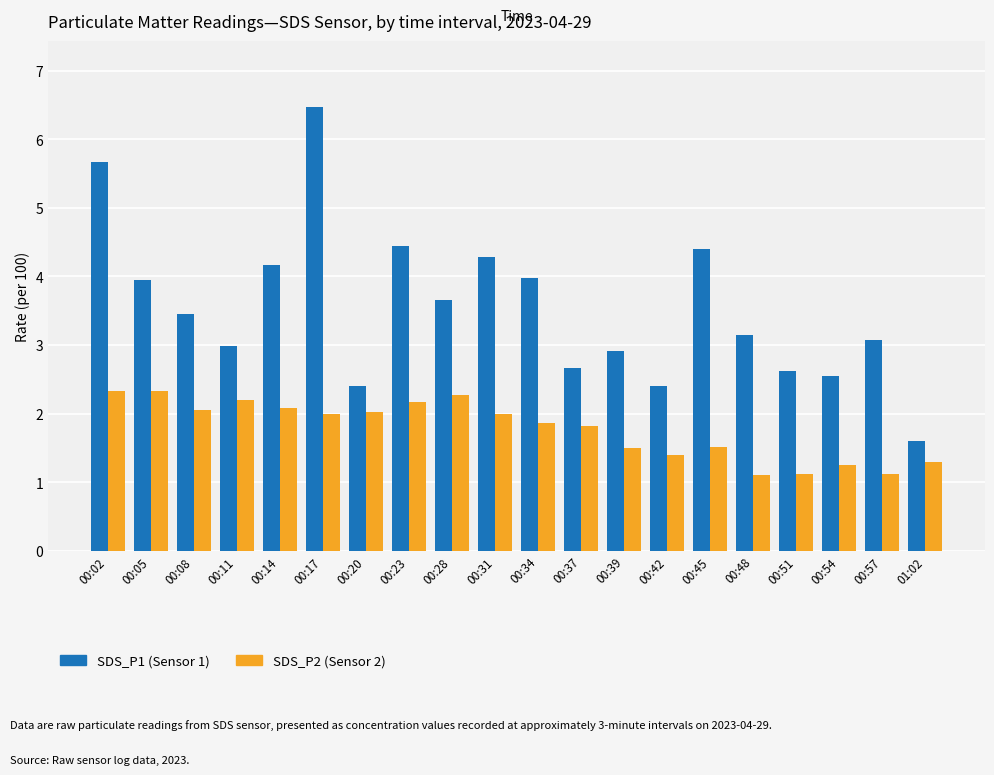

What is the approximate value of SDS_P2 (Sensor 2) at 00:17?

2.0